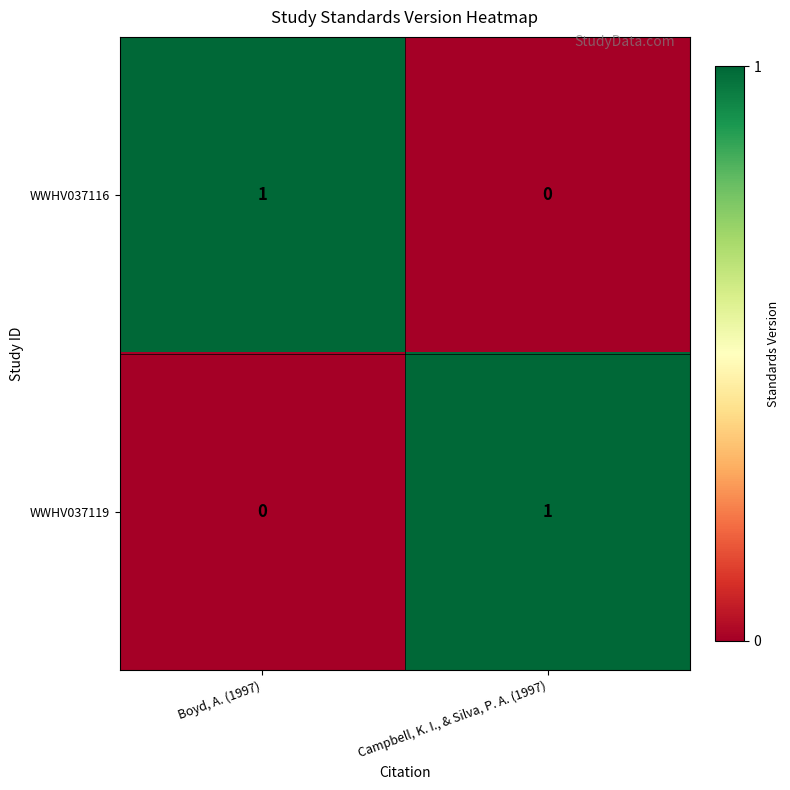

At which label is WWHV037116 closest to 0?

Campbell, K. I., & Silva, P. A. (1997)